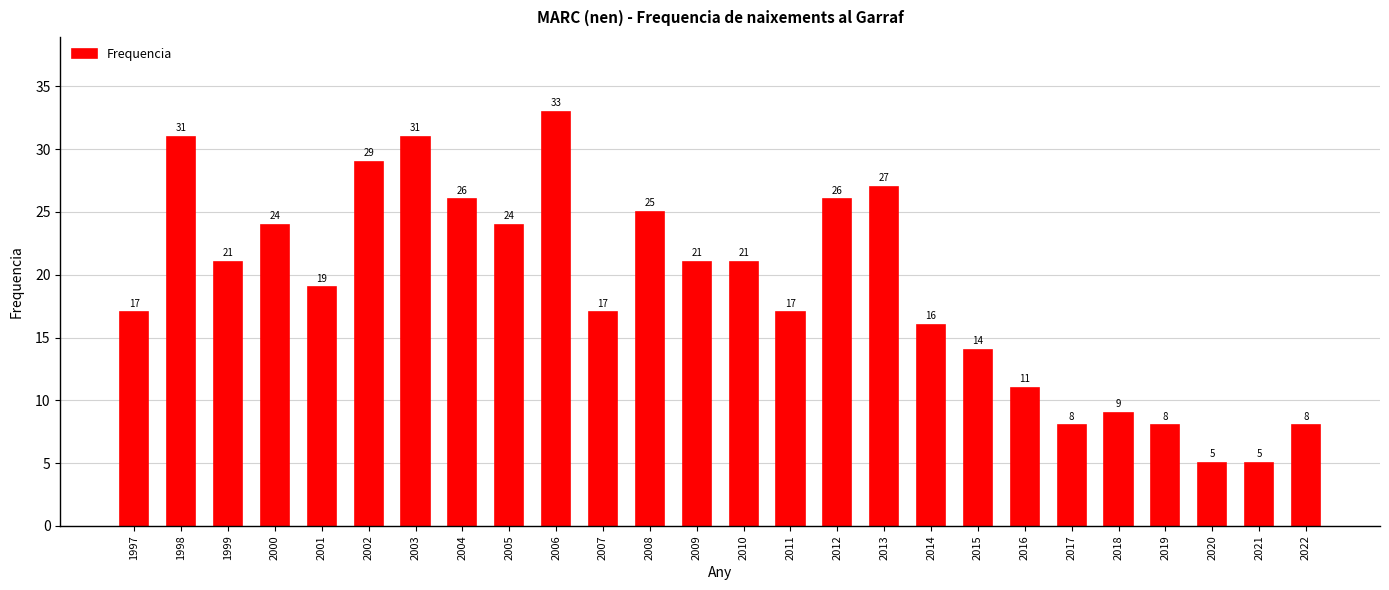

Reading left to right, list all the values displayed in this chart.

1997=17	1998=31	1999=21	2000=24	2001=19	2002=29	2003=31	2004=26	2005=24	2006=33	2007=17	2008=25	2009=21	2010=21	2011=17	2012=26	2013=27	2014=16	2015=14	2016=11	2017=8	2018=9	2019=8	2020=5	2021=5	2022=8